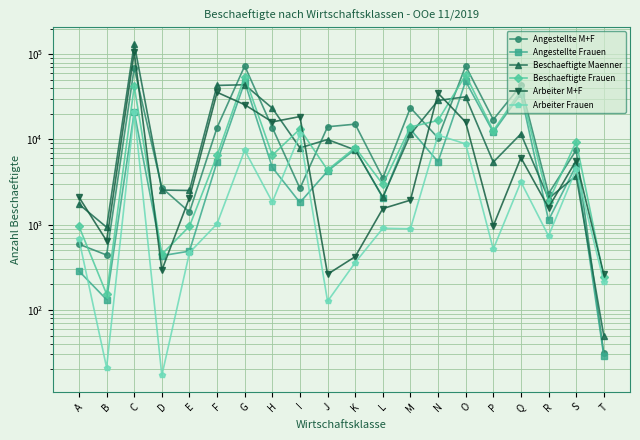

What is the value of the Angestellte M+F point at the 10th from the left?

14103